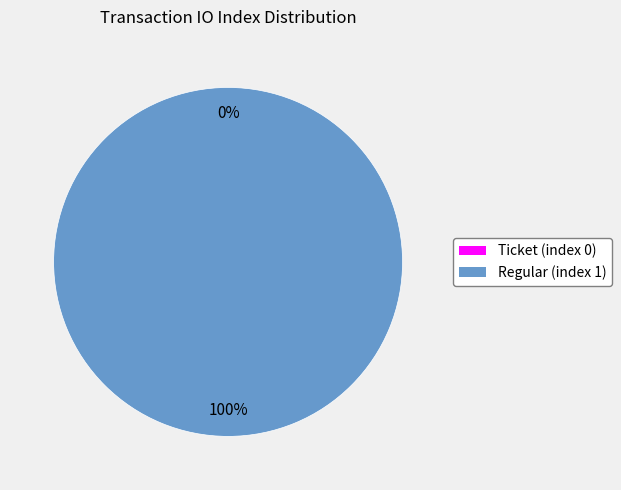

True or false: Regular (index 1) accounts for 94% of the total.

False